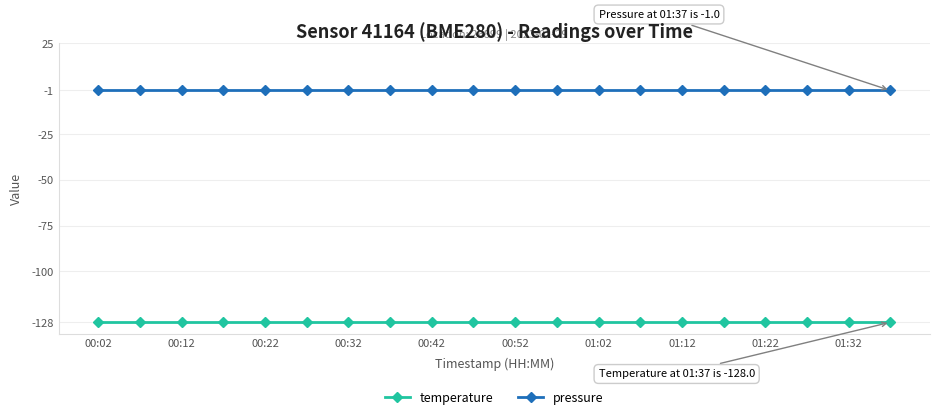

What is the minimum value shown in the chart?

-128